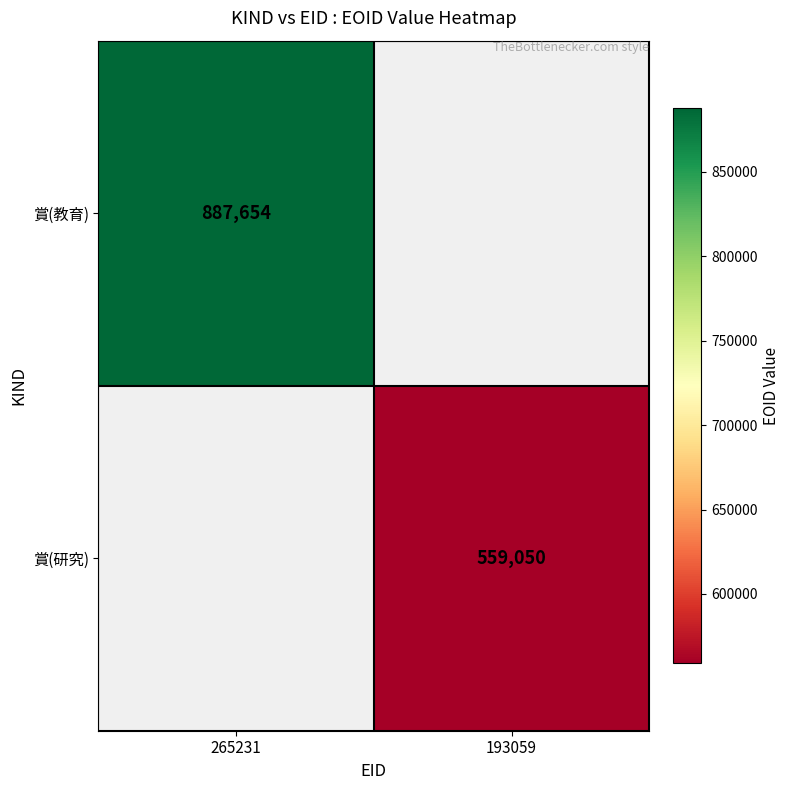

What is the smallest value displayed?

559050.0